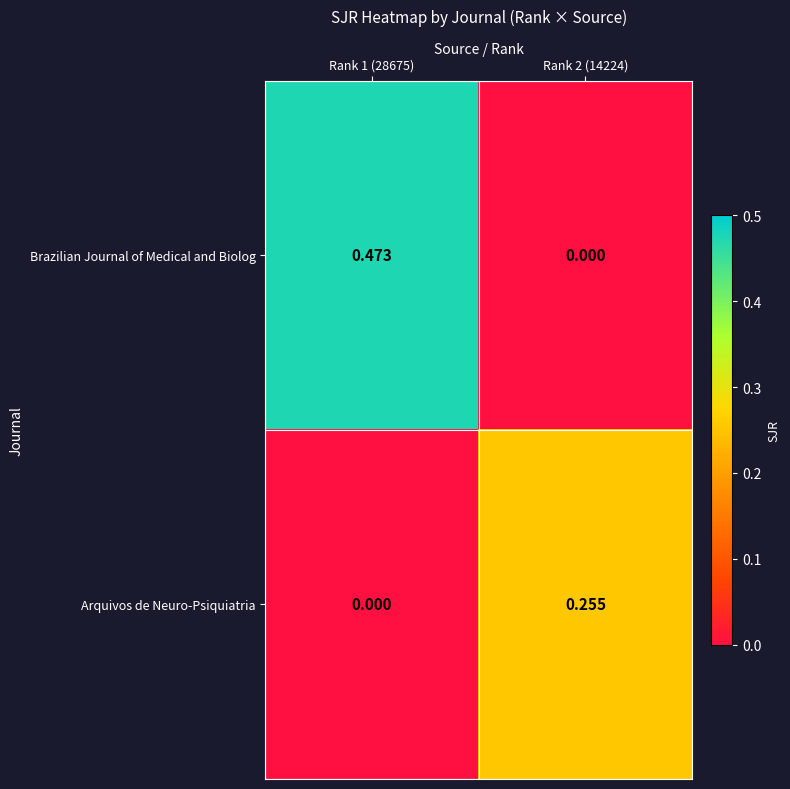

Which series has the largest total across all categories?

Brazilian Journal of Medical and Biolog